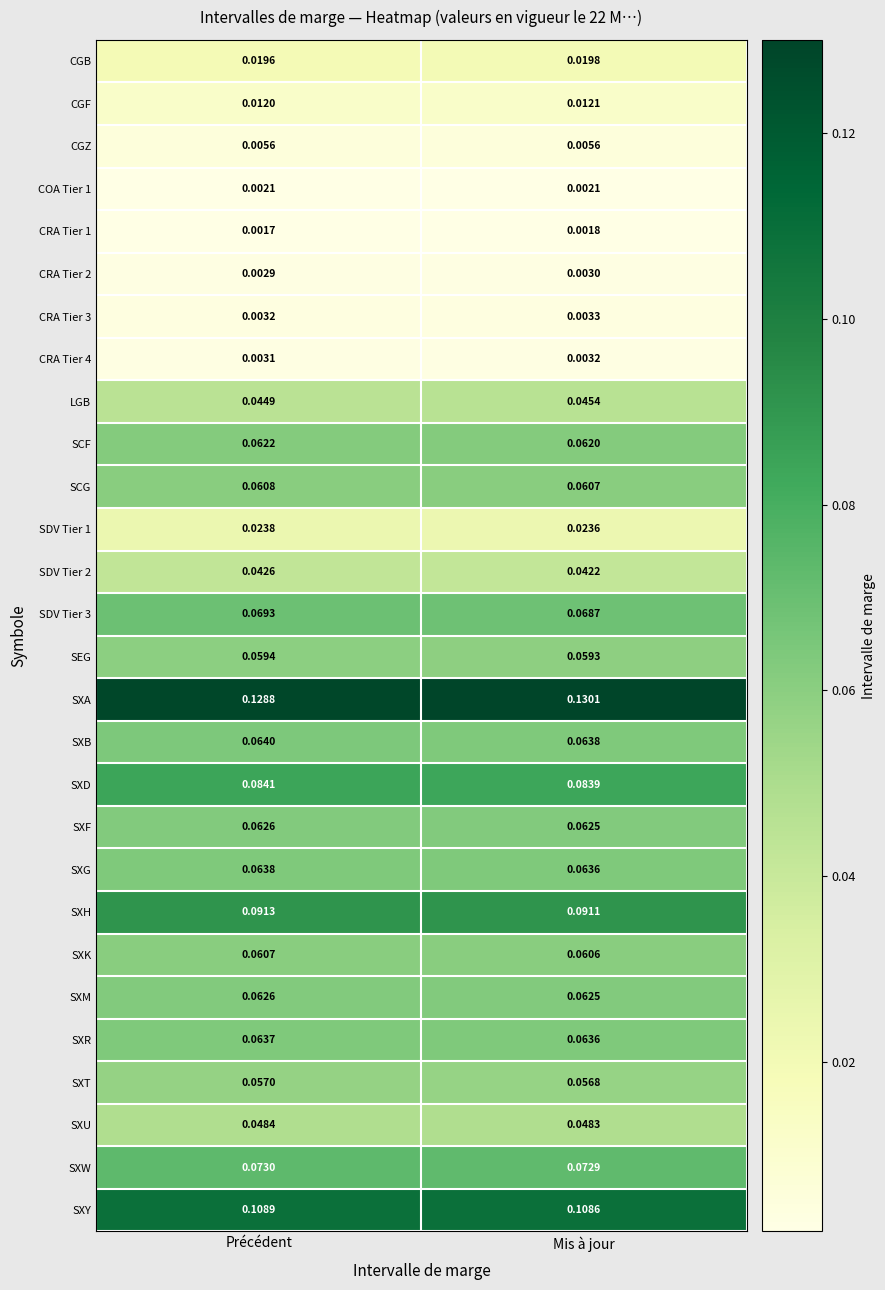

Which category has the lowest value across all series?

Précédent